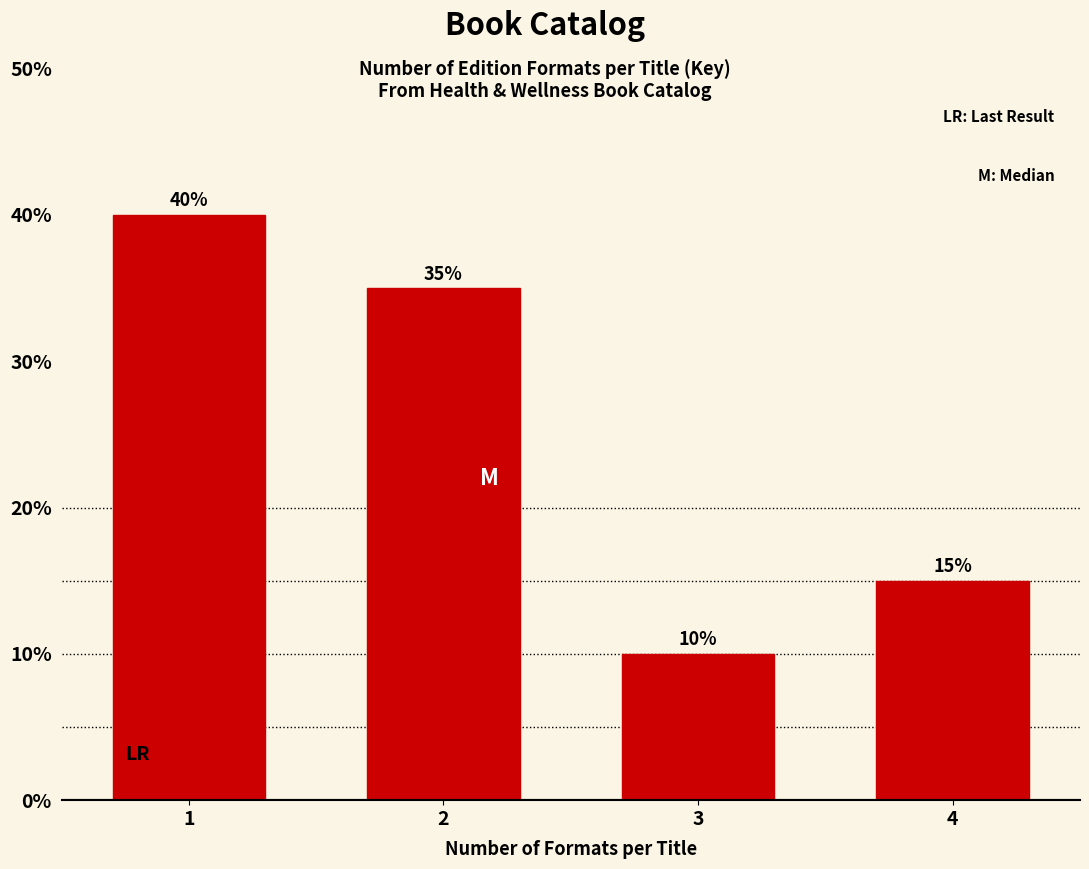

Reading right to left, transcribe all the data shown in this chart.

4=15	3=10	2=35	1=40